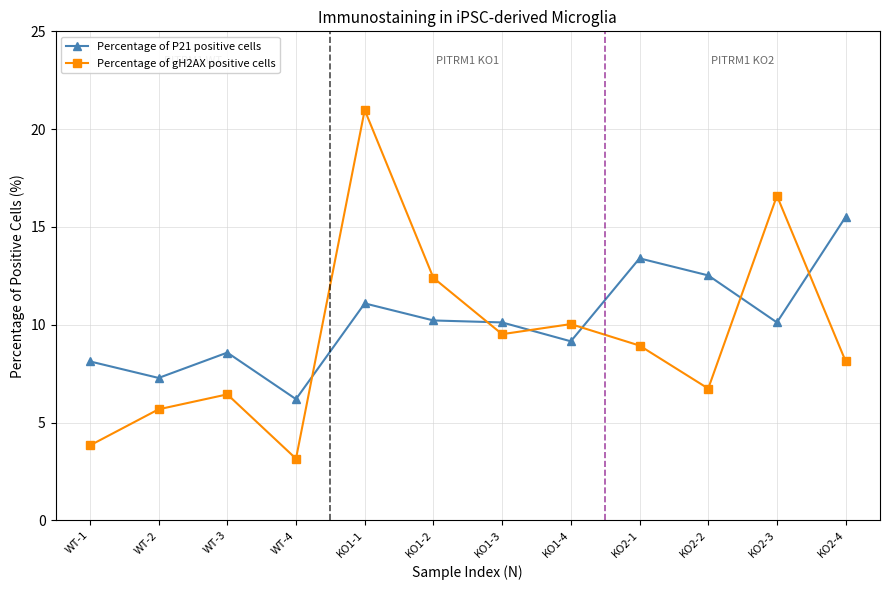

Is the value of Percentage of gH2AX positive cells at KO2-2 greater than the value of Percentage of P21 positive cells at KO2-4?

No